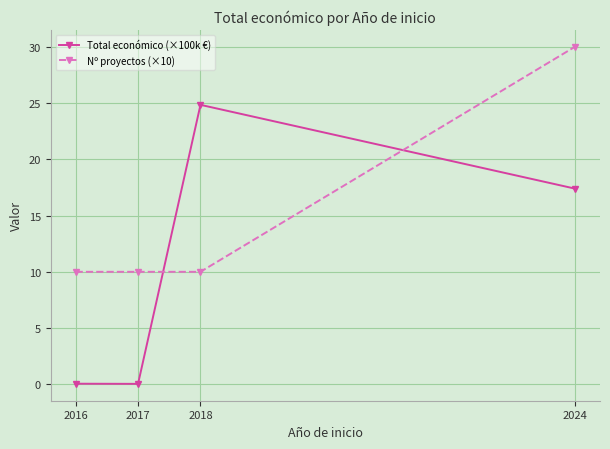

True or false: Total económico (×100k €) and Nº proyectos (×10) intersect in this chart.

True